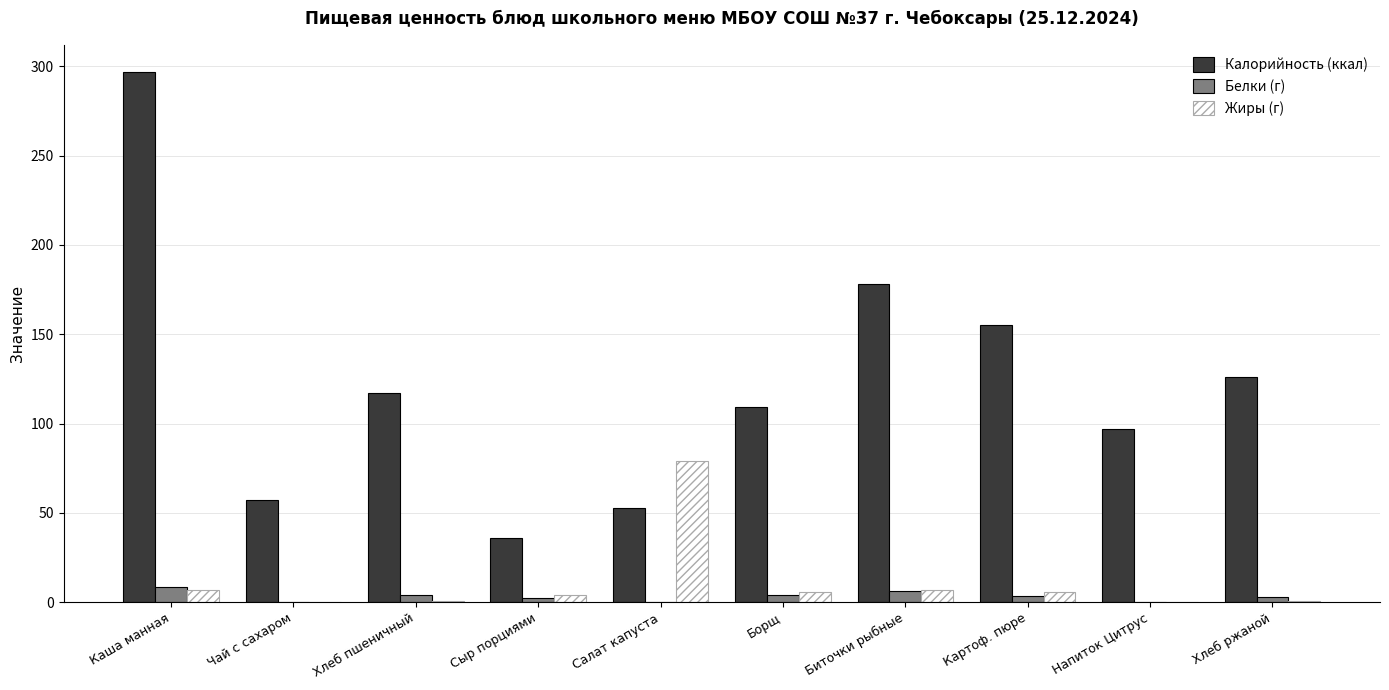

Which series has the largest total across all categories?

Калорийность (ккал)